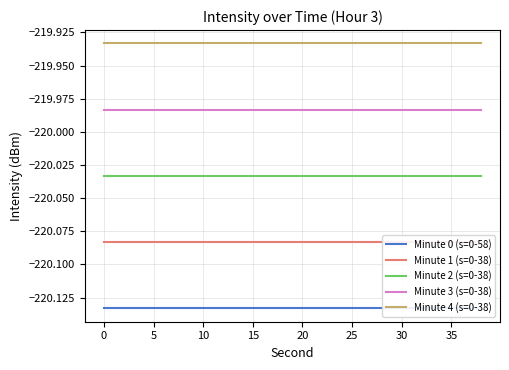

What is the greatest value displayed?

-219.9